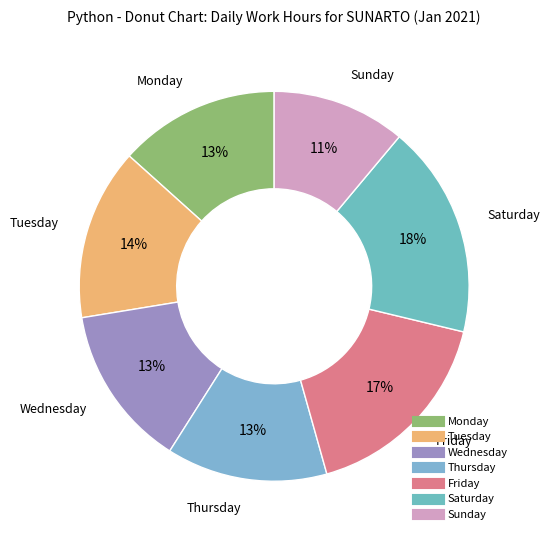

How many segments does this pie chart have?

7